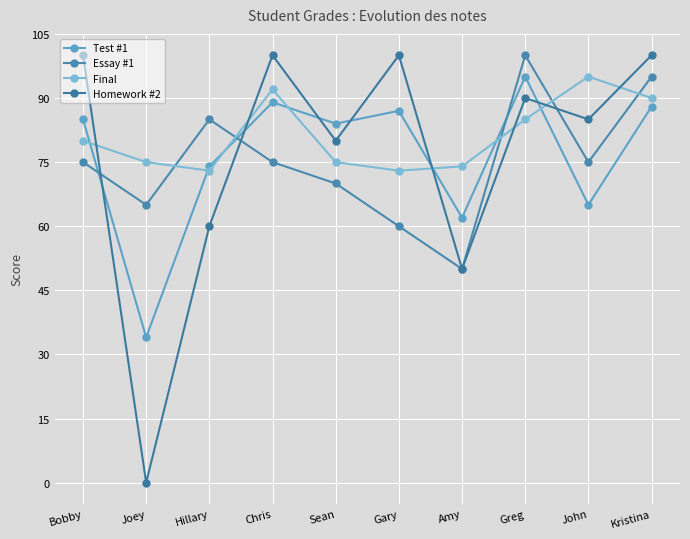

At which category does Essay #1 reach its first local peak?

Hillary